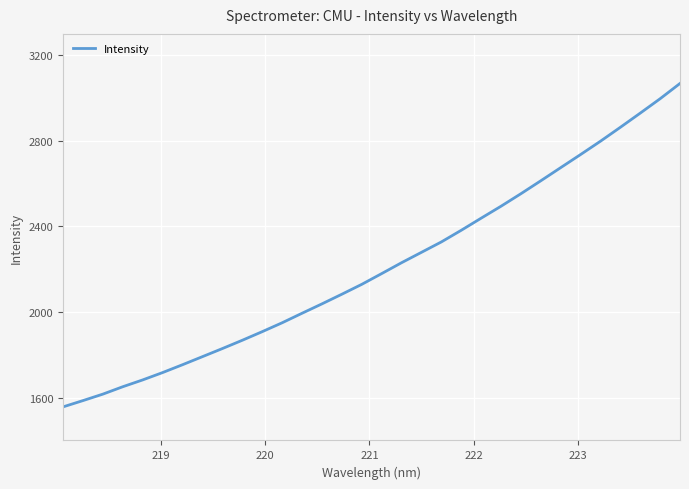

What is the greatest value displayed?

3068.4